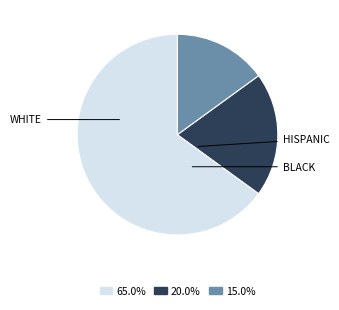

Does any single category account for the majority?

Yes